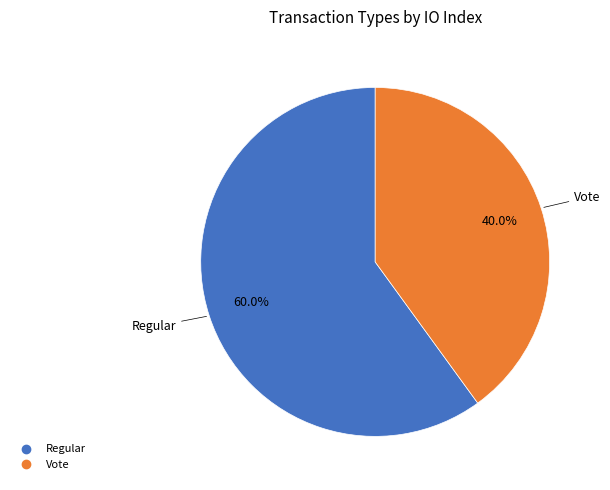

To the nearest percent, what is the average slice percentage?

50%